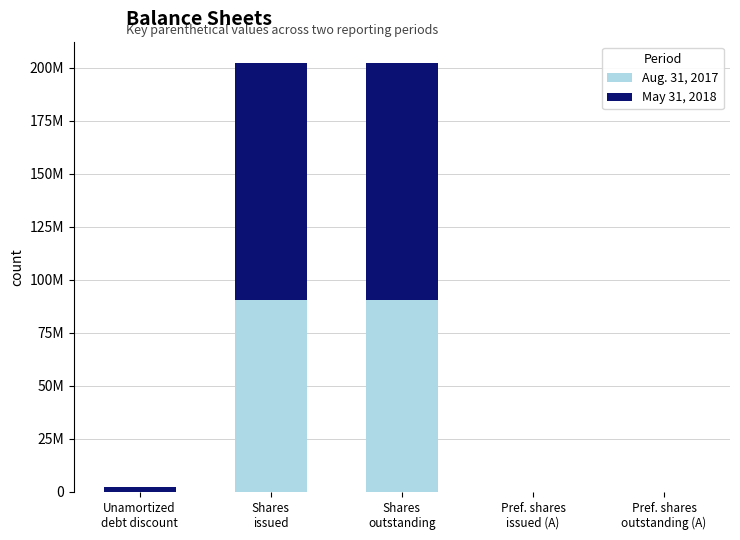

List the series in order of their overall mean, highest first.

May 31, 2018, Aug. 31, 2017